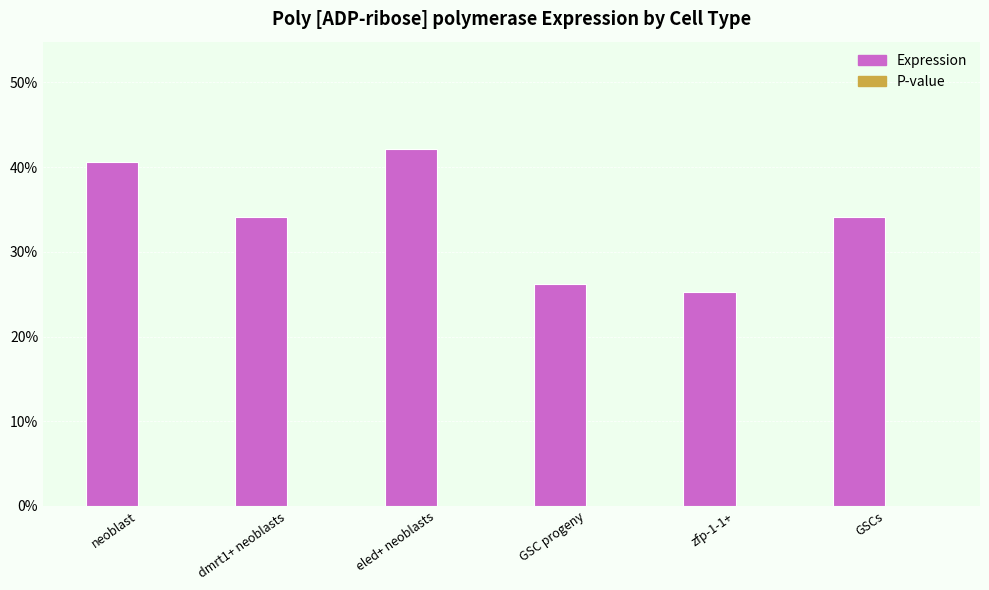

Reading left to right, extract all data points from this chart.

Expression: neoblast=0.4	dmrt1+ neoblasts=0.3	eled+ neoblasts=0.4	GSC progeny=0.3	zfp-1-1+=0.3	GSCs=0.3
P-value: neoblast=0.0	dmrt1+ neoblasts=0.0	eled+ neoblasts=0.0	GSC progeny=0.0	zfp-1-1+=0.0	GSCs=0.0